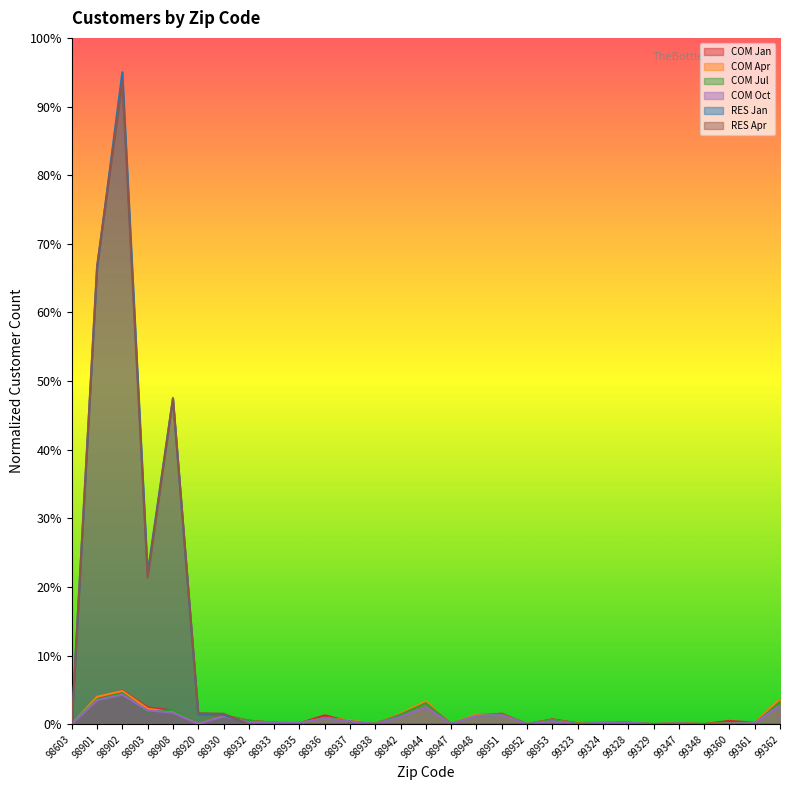

At 99347, list the series in order from smallest to largest.

RES Jan, RES Apr, COM Apr, COM Jul, COM Oct, COM Jan